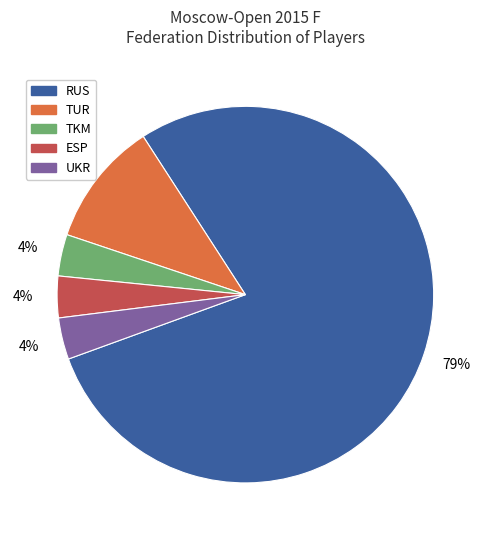

Between RUS and TUR, which is larger?

RUS